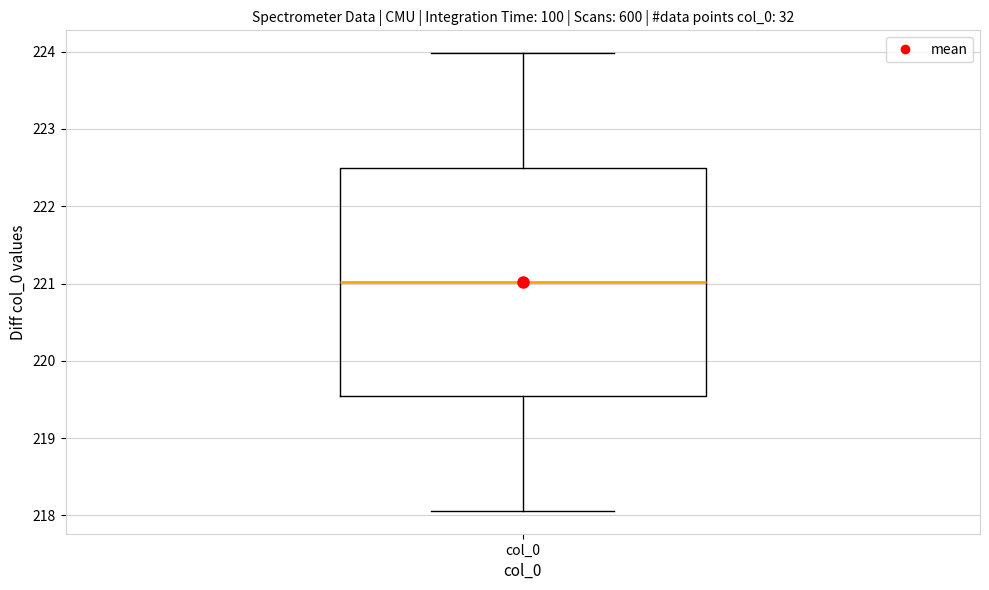

Read this box plot against the y-axis: the position of the median line, the range covered by the box, and the ends of both whiskers. The values are not printed on the chart, so give them approximately, as read against the axis.

median 221.0, box 219.5 to 222.5, whiskers 218.1 to 224.0